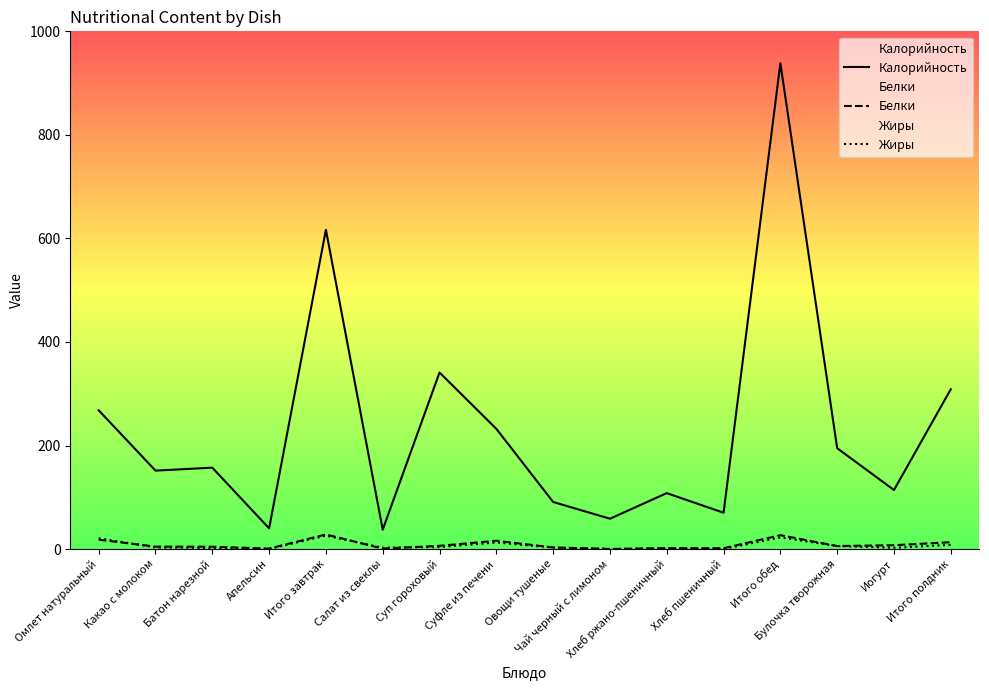

How many values in the Белки series exceed 5?

8